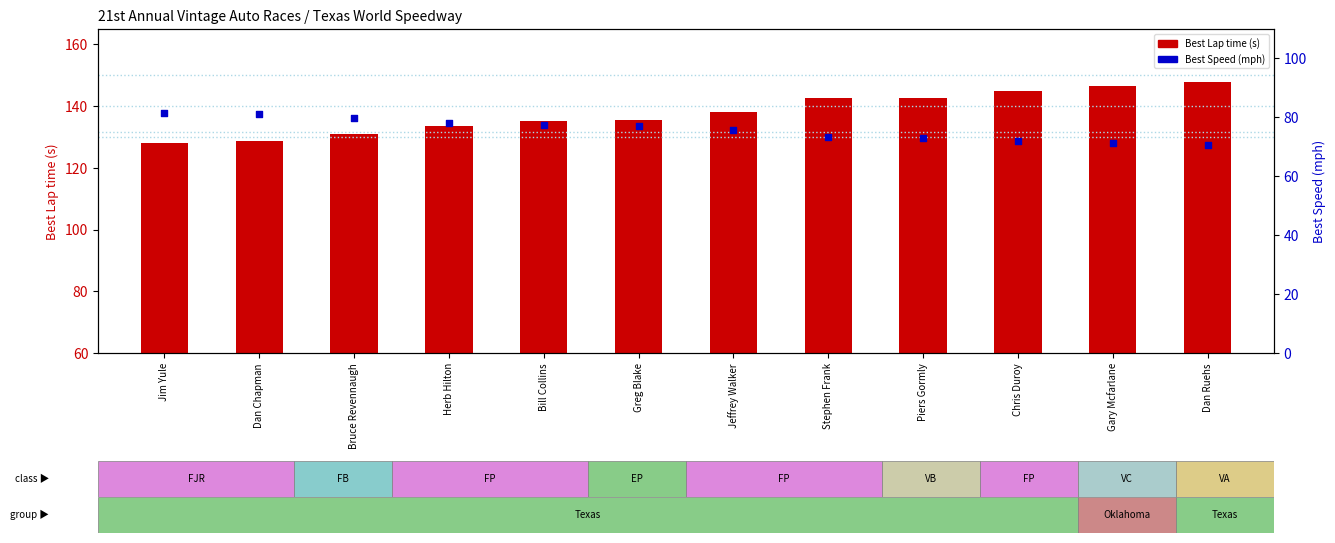

What are all the series names shown in the legend?

Best Lap time, Best Speed (mph)